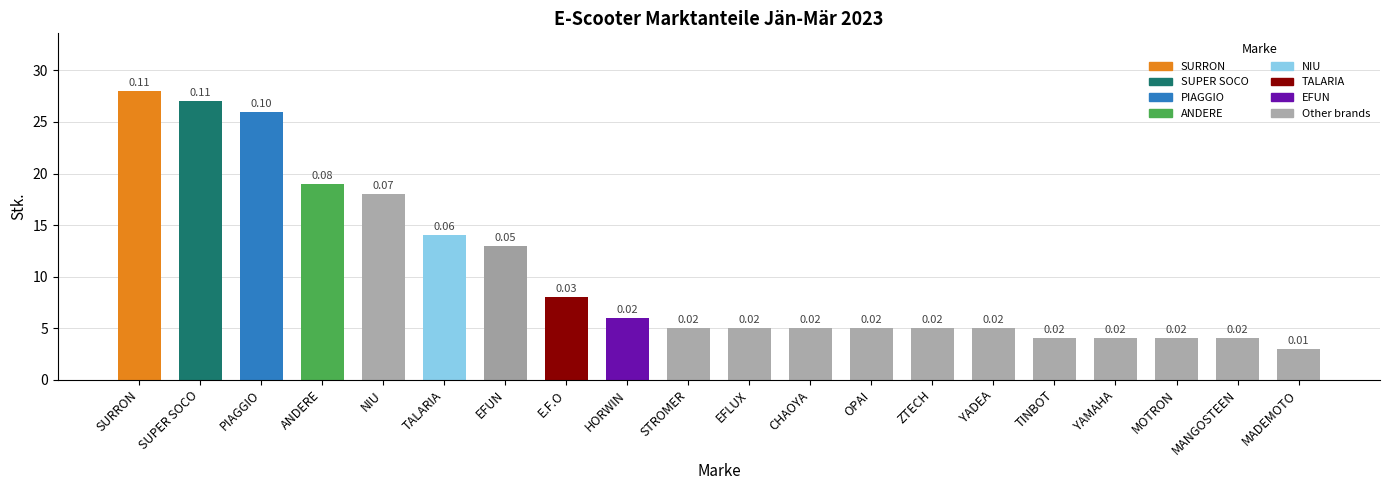

At which label does the data first exceed 5?

SURRON